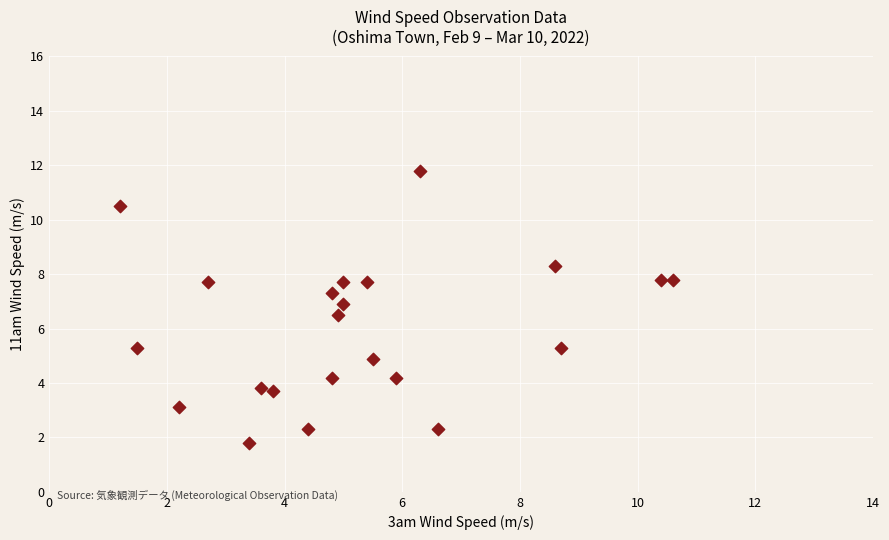

What Y value in the scatter plot is closest to 6?

6.5